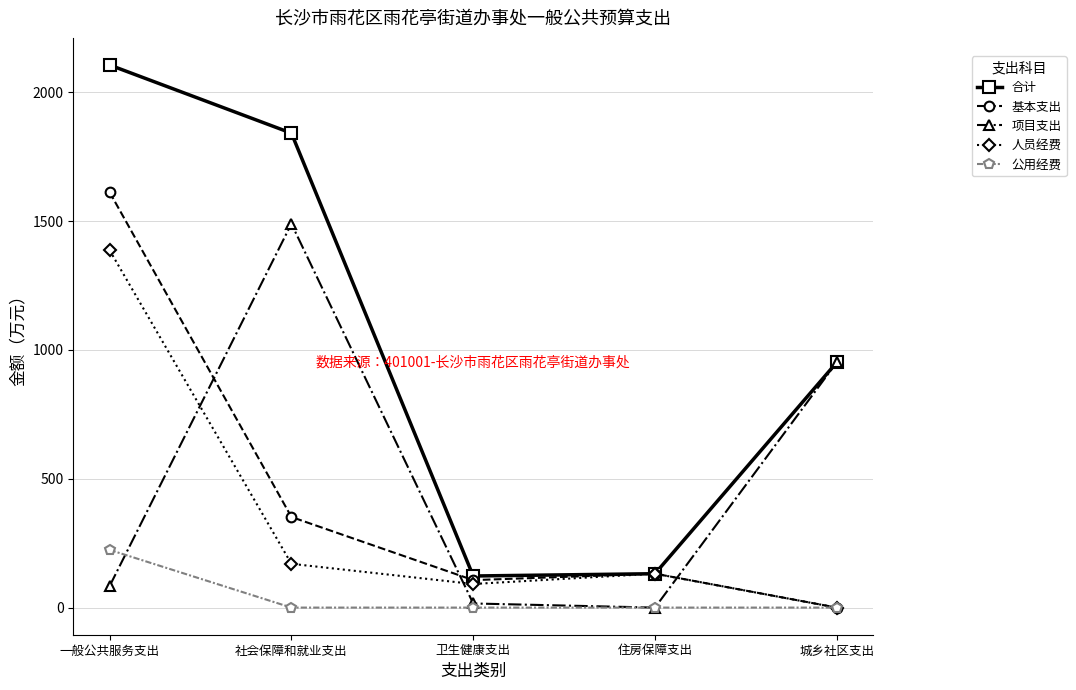

What is the label of the 2nd point from the right?

住房保障支出